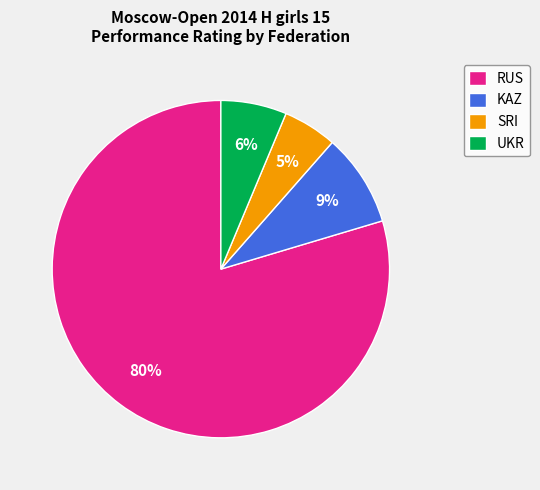

Which has a higher value, UKR or KAZ?

KAZ